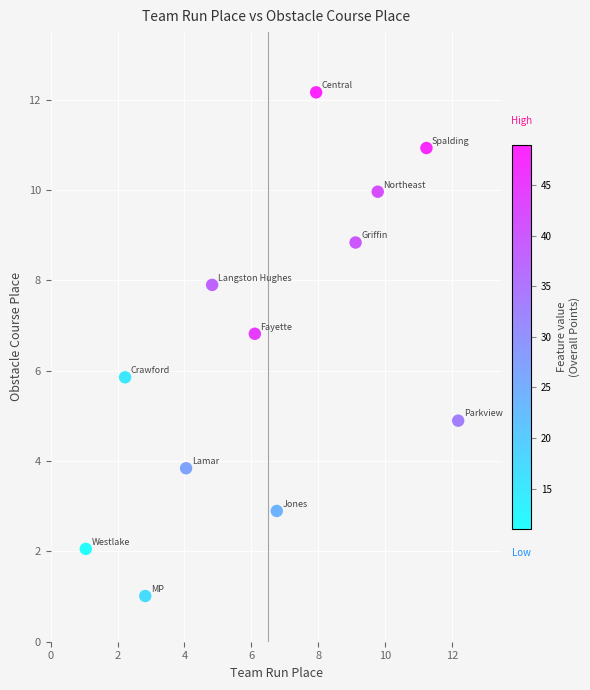

What Y value in the scatter plot is closest to 6?

5.9